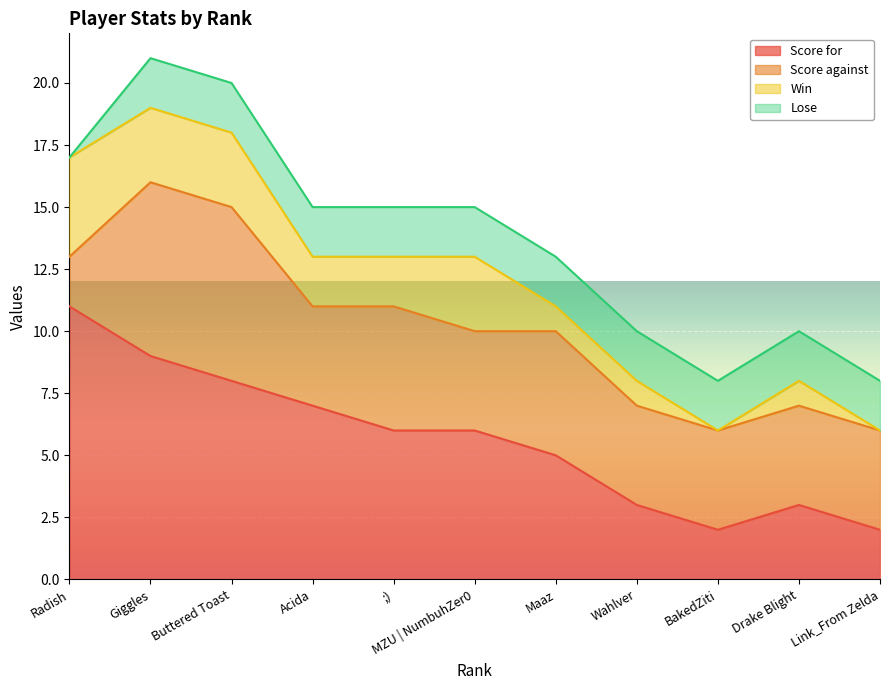

Is it true that Score for equals 2 at Link_From Zelda?

True